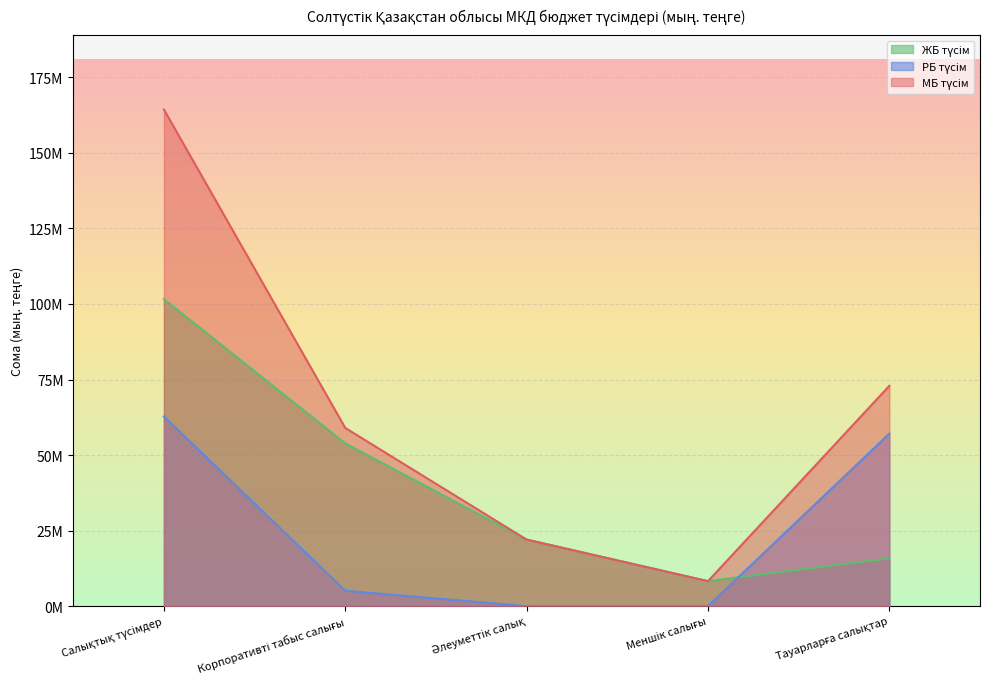

Which series has the largest range (max minus min)?

МБ түсім